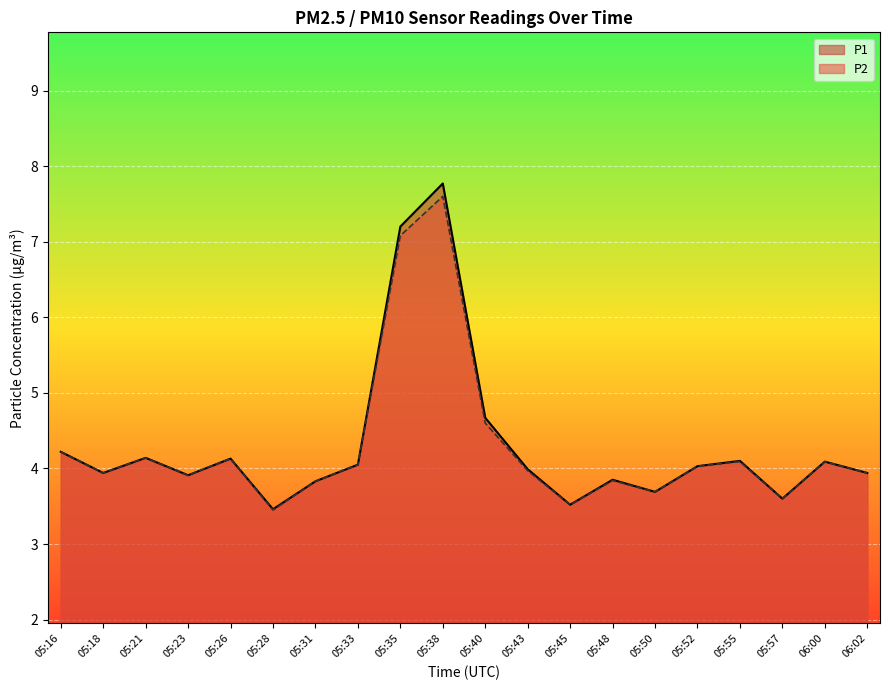

True or false: P1 and P2 cross at least once.

False